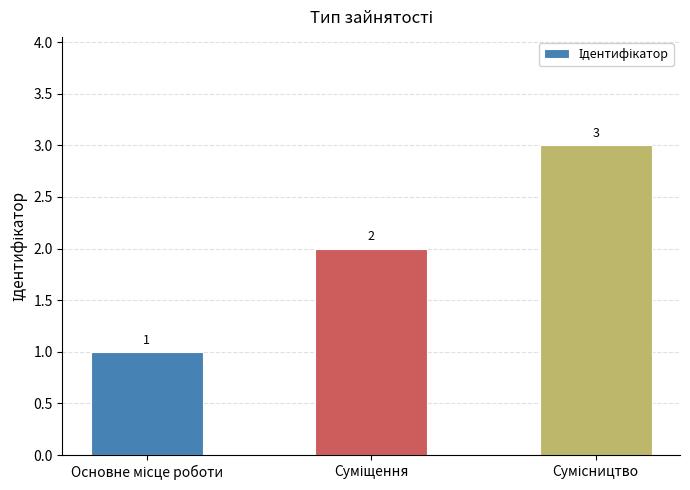

What is the value of the 2nd bar from the left?

2